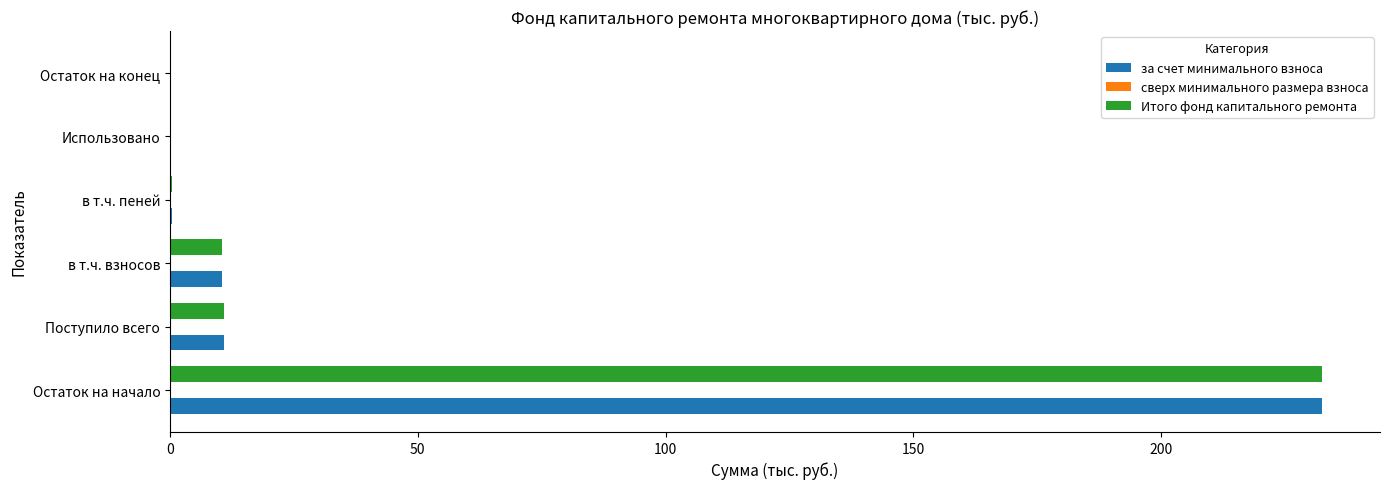

At which category is the sum across all series the highest?

Остаток на начало